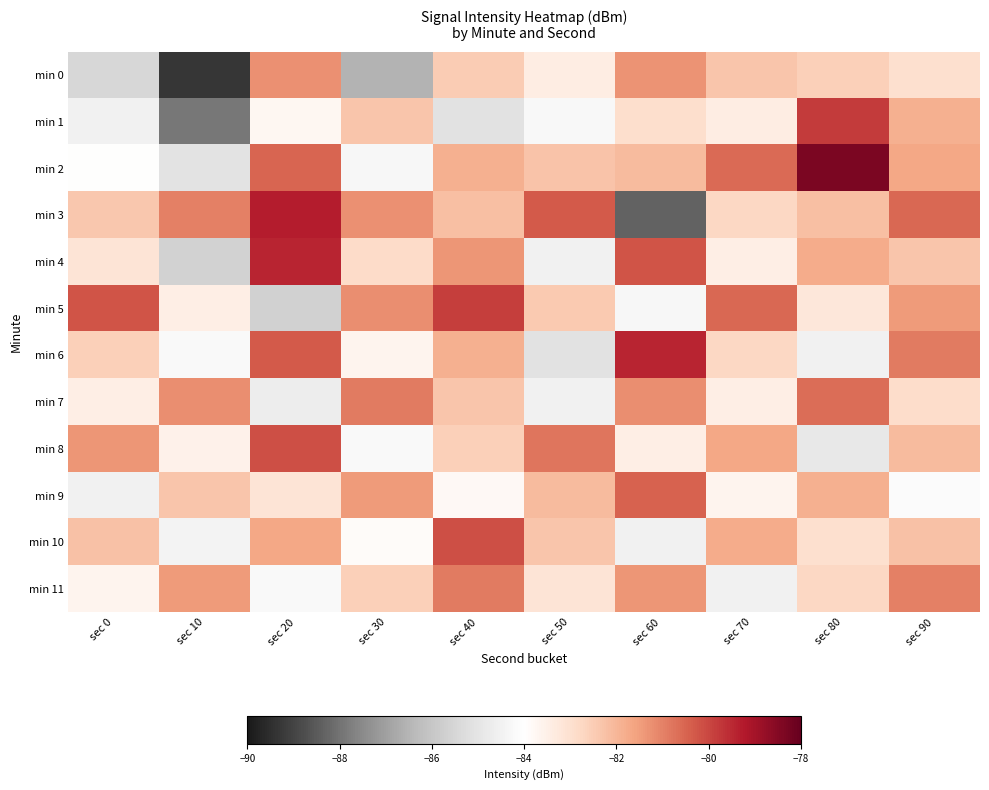

Which series changed the most between sec 10 and sec 70?

min 0